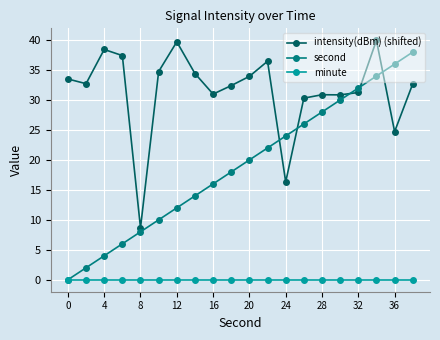

True or false: second has more than 0 interior local peaks.

False